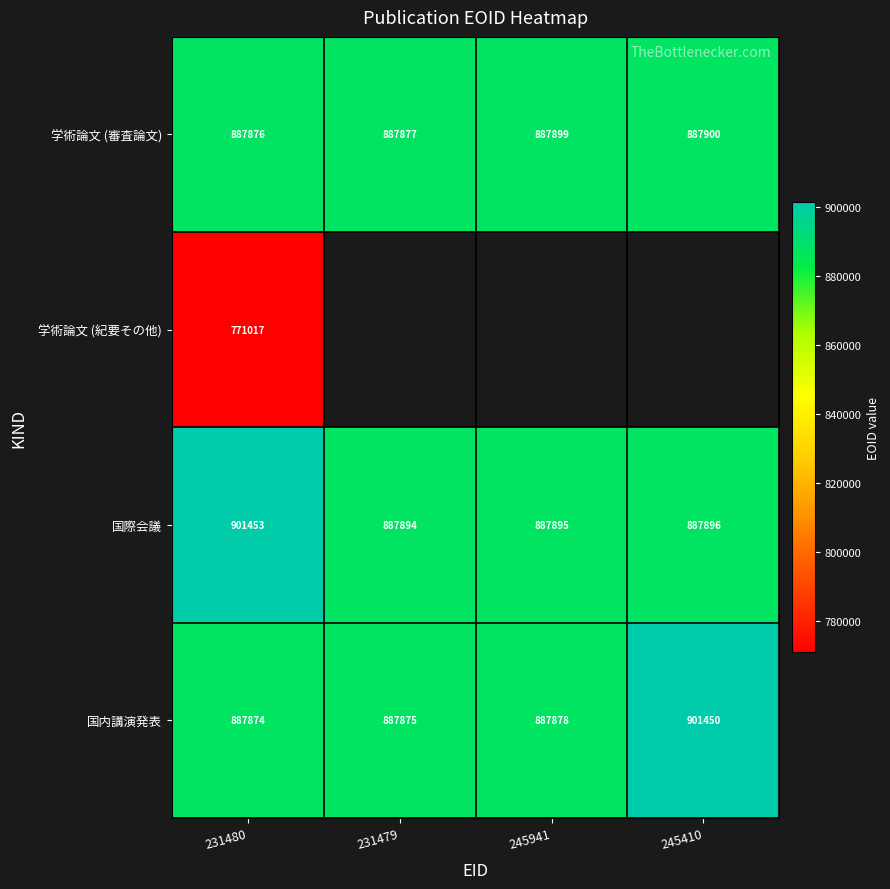

Which has a higher value, 245941 or 231479?

245941